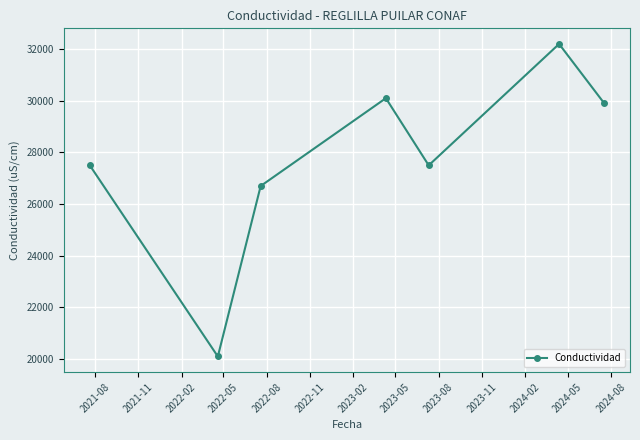

What is the minimum value shown in the chart?

20100